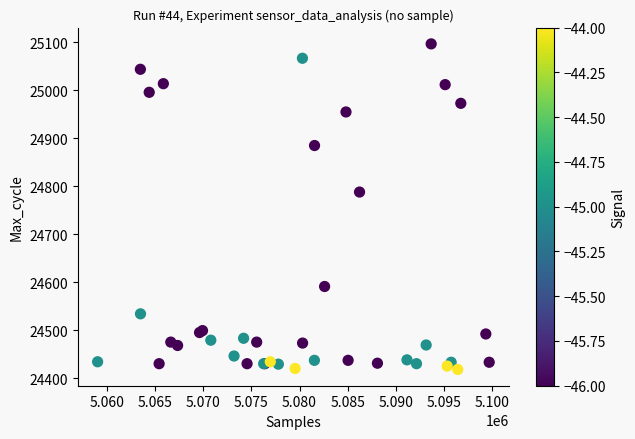

What Y value in the scatter plot is closest to 24757?

24788